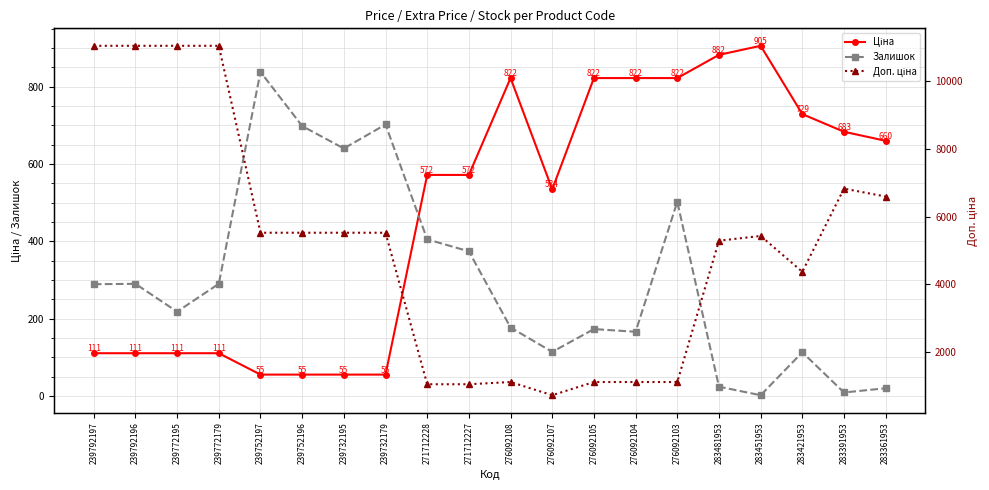

Between 271712227 and 239752197, which is larger?

271712227